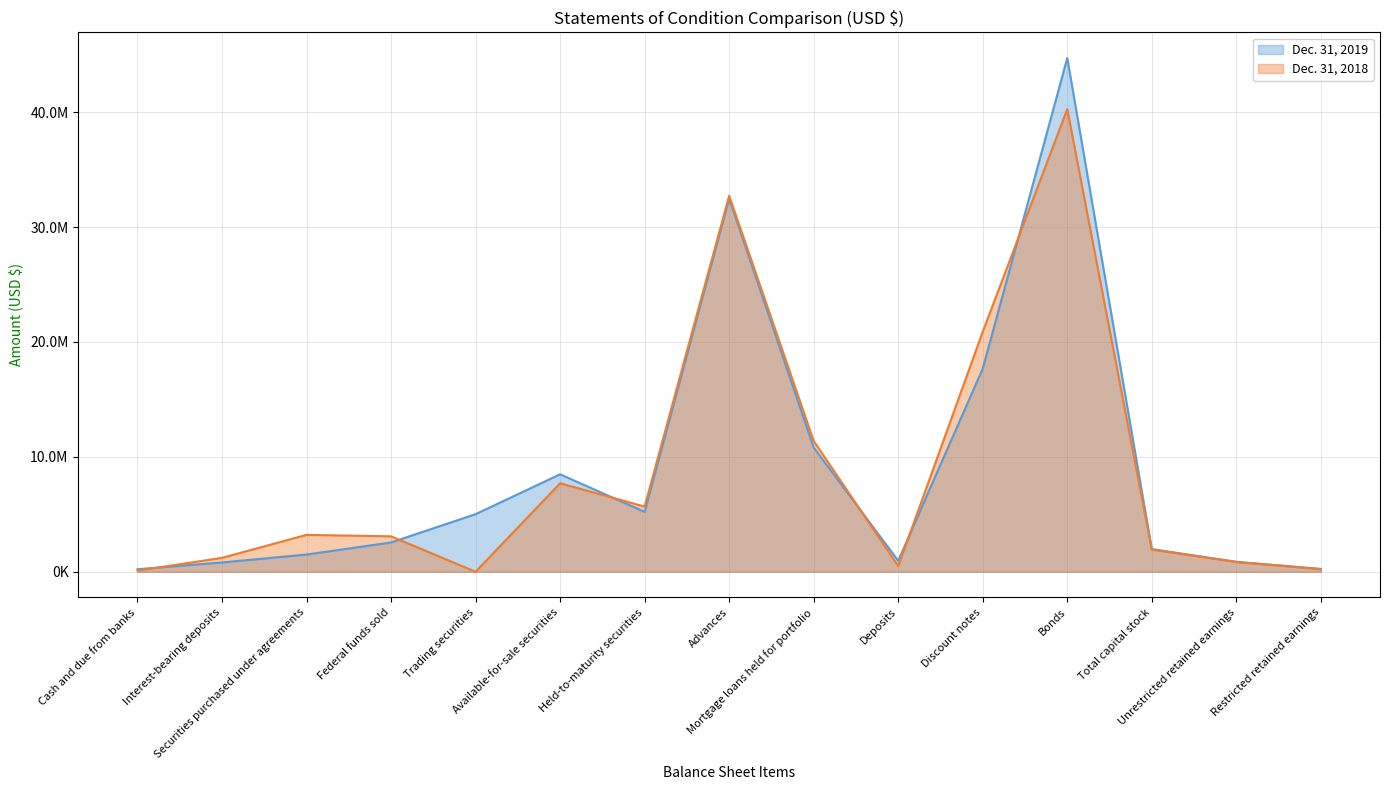

How many series are shown in this chart?

2